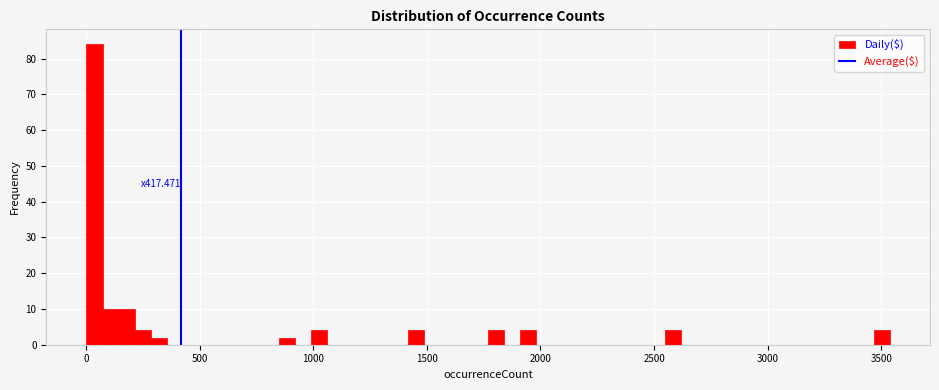

Around what value on the x-axis is the tallest bar? Give the approximate position of its centre, as read against the axis.

50